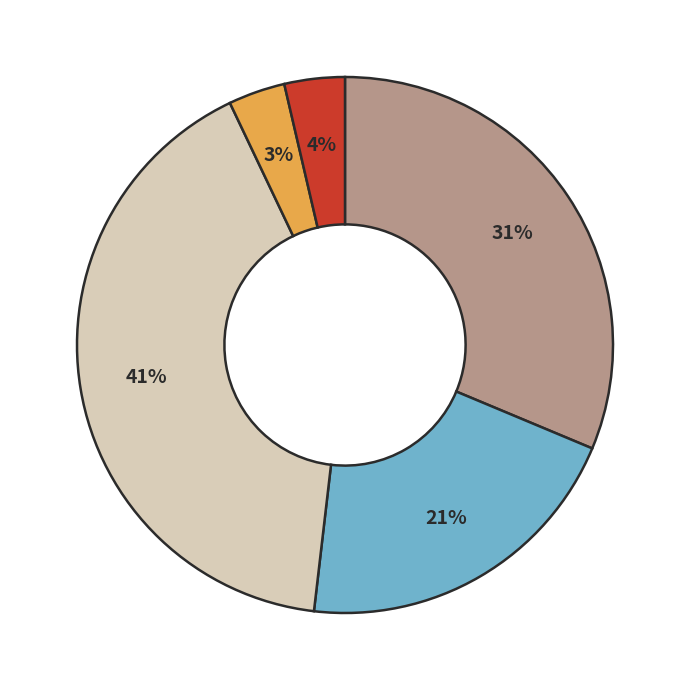

To the nearest percent, what is the average slice percentage?

20%